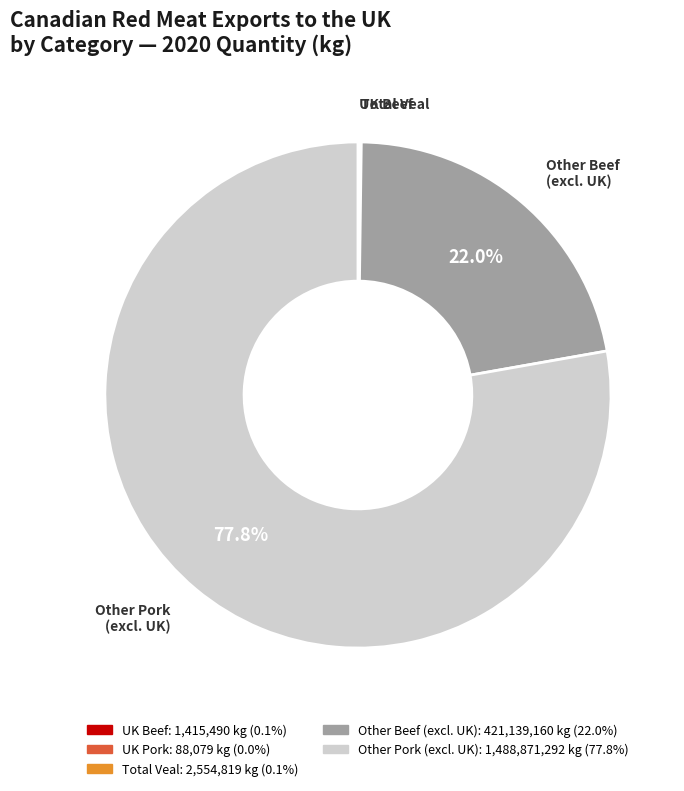

To the nearest percent, what is the average slice percentage?

20%